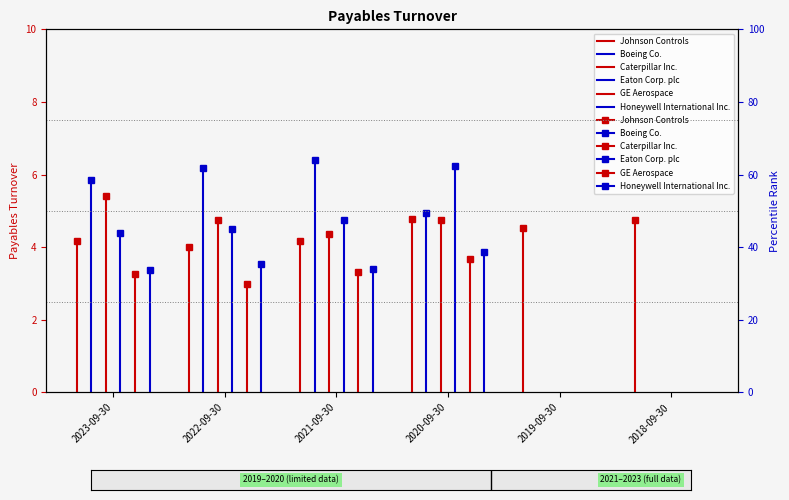

Is this an area chart (filled region under the line)?

No